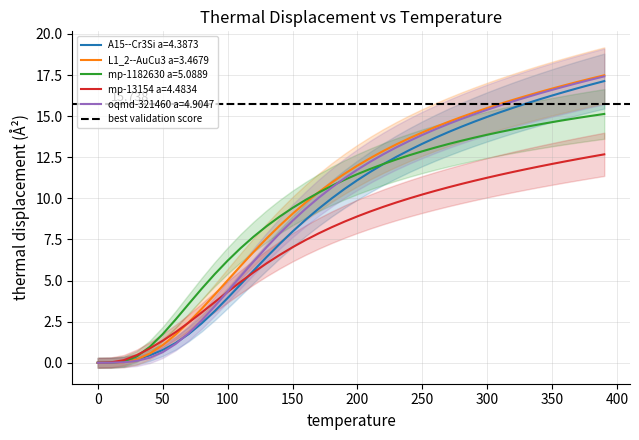

What is the sum of all A15--Cr3Si a=4.3873 values?

375.9